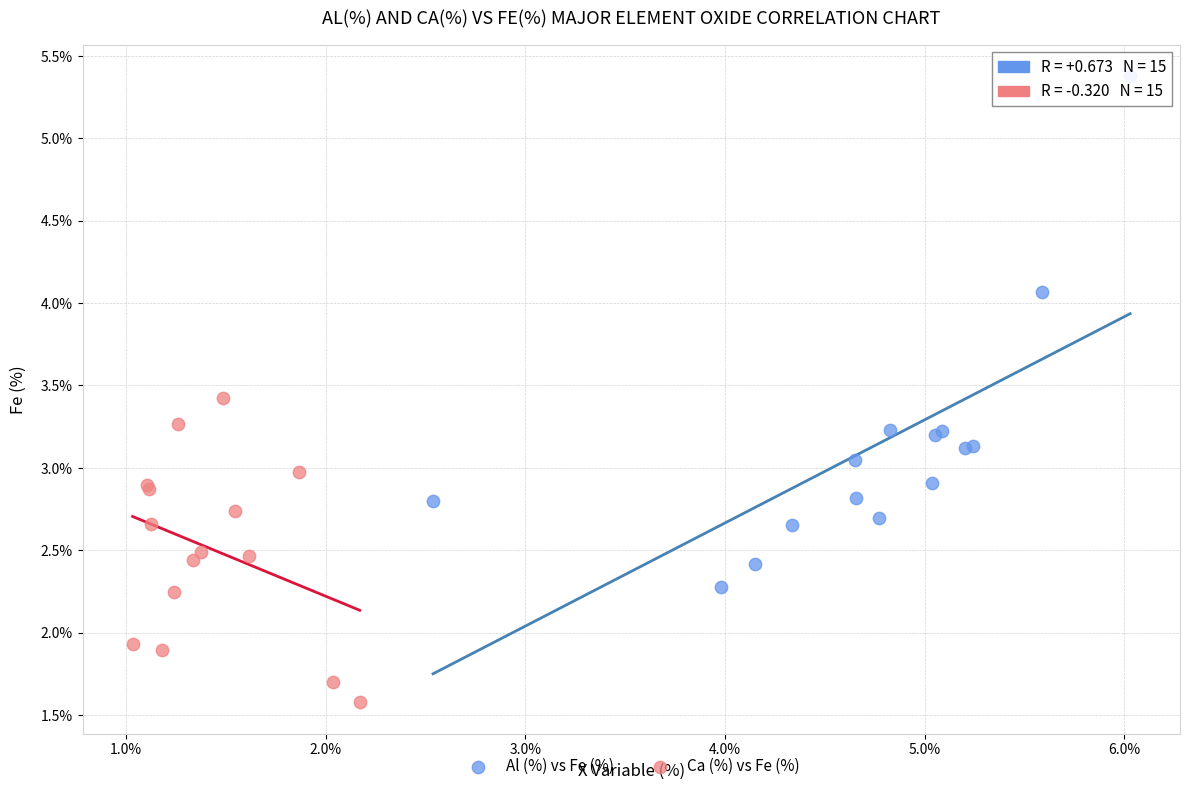

Which series has the widest spread of Y values?

Al (%) vs Fe (%)